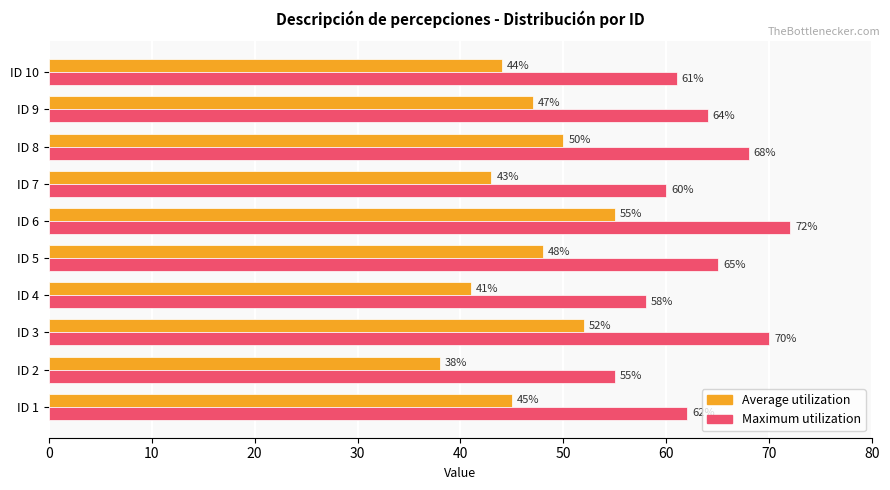

Rank the series by their average value, from highest to lowest.

Maximum utilization, Average utilization